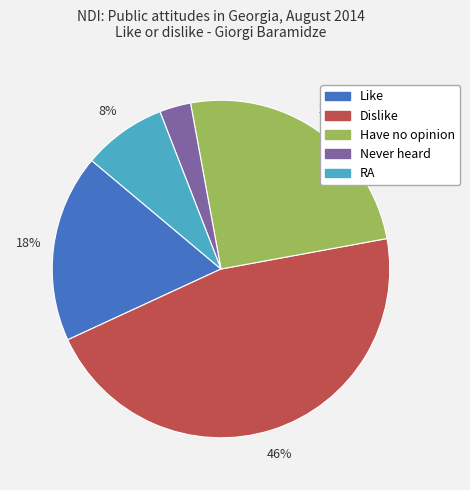

What is the largest slice in the pie chart?

Dislike